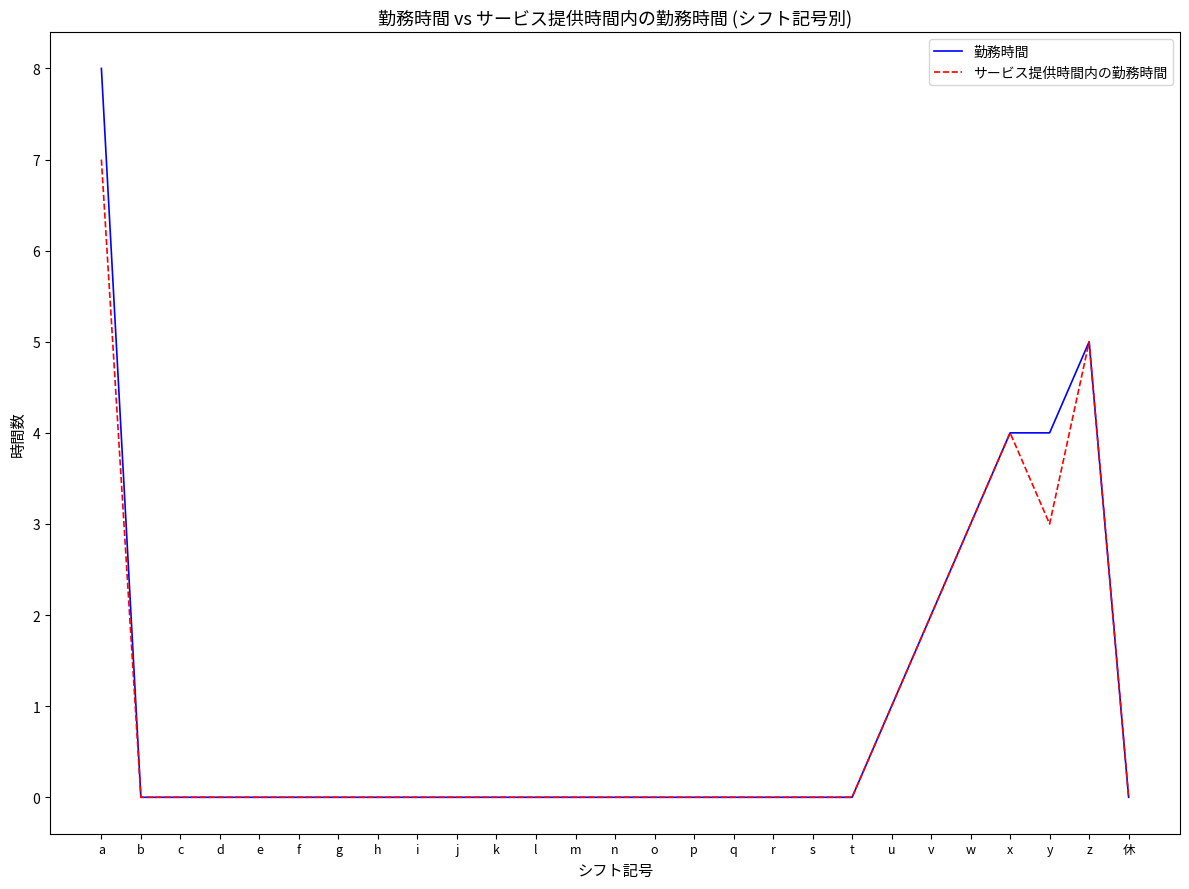

What position from the right is i?

19